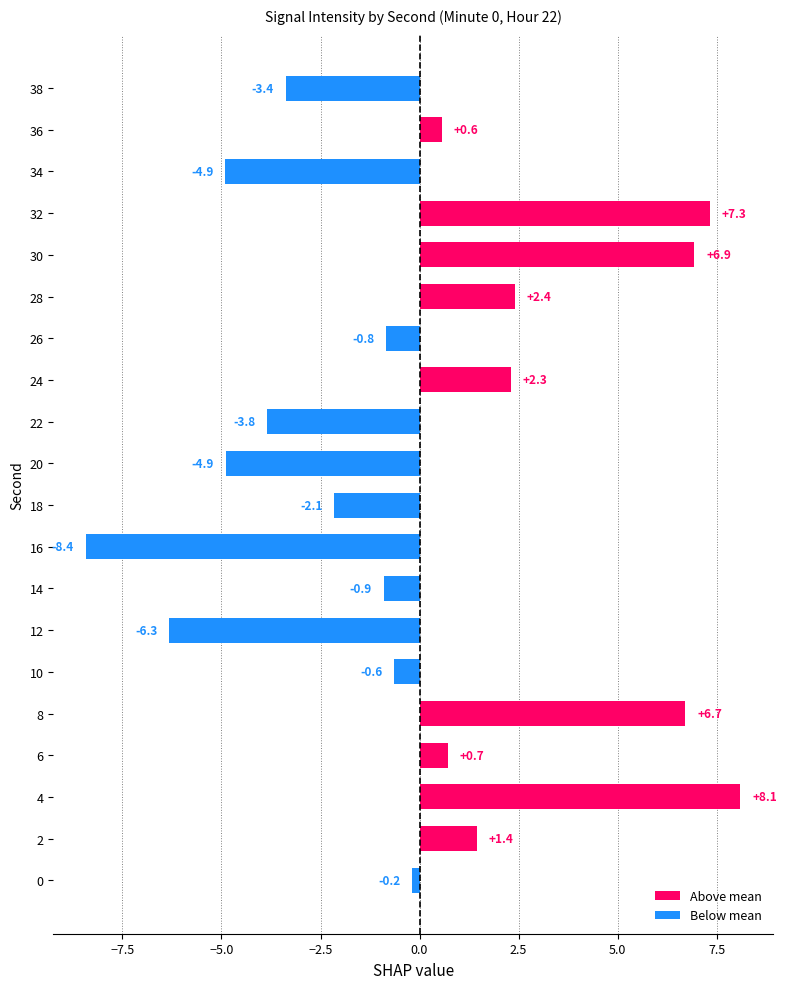

What is the minimum value shown in the chart?

-8.4